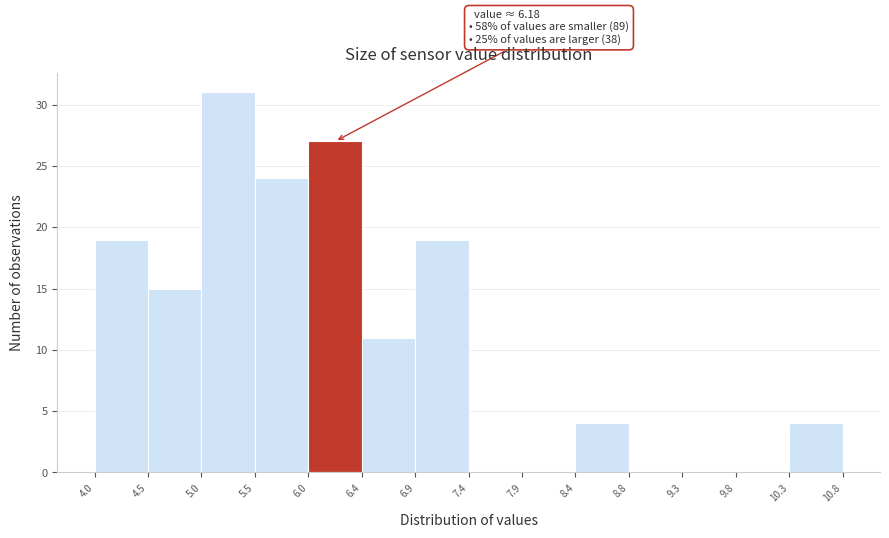

Over which range of the x-axis is the bar tallest?

5.0 to 5.5